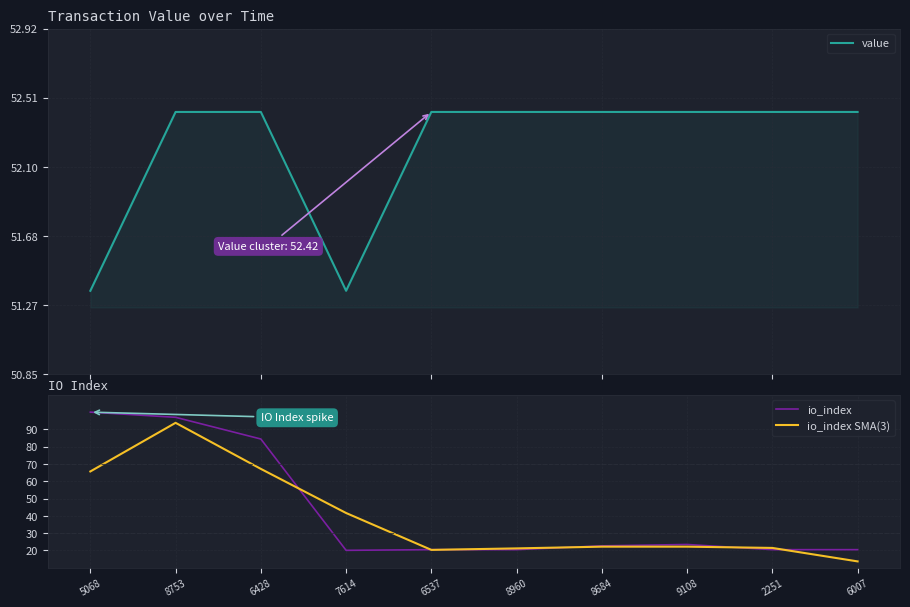

Rank the categories by io_index value from lowest to highest.

7614, 6537, 8960, 2251, 6007, 8684, 9108, 6428, 8753, 5068